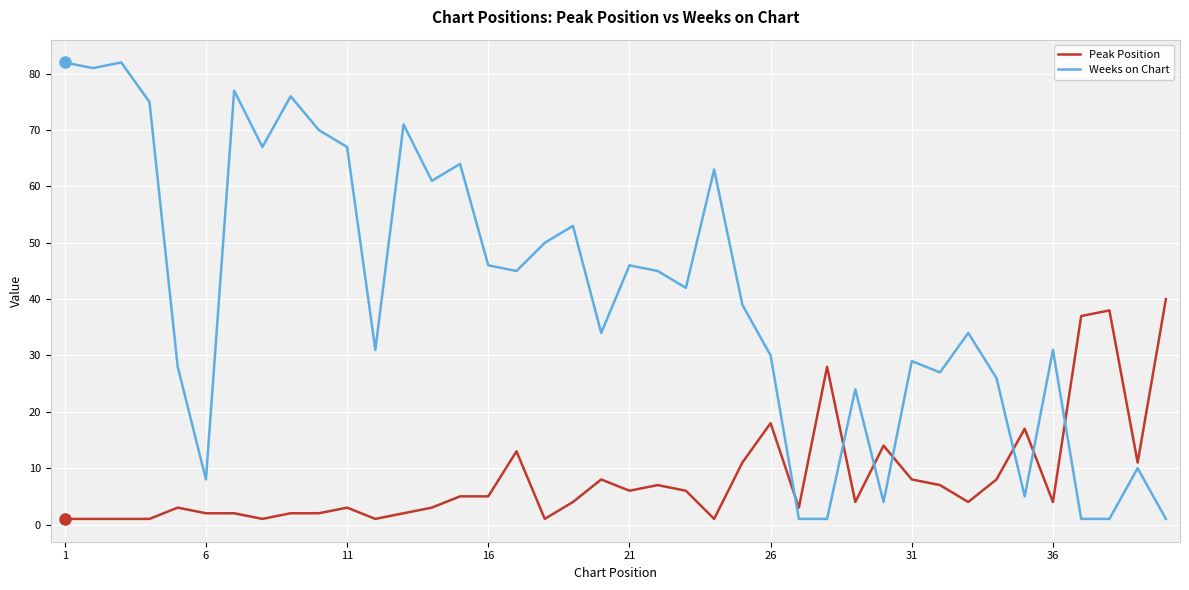

What are all the series names shown in the legend?

Peak Position, Weeks on Chart